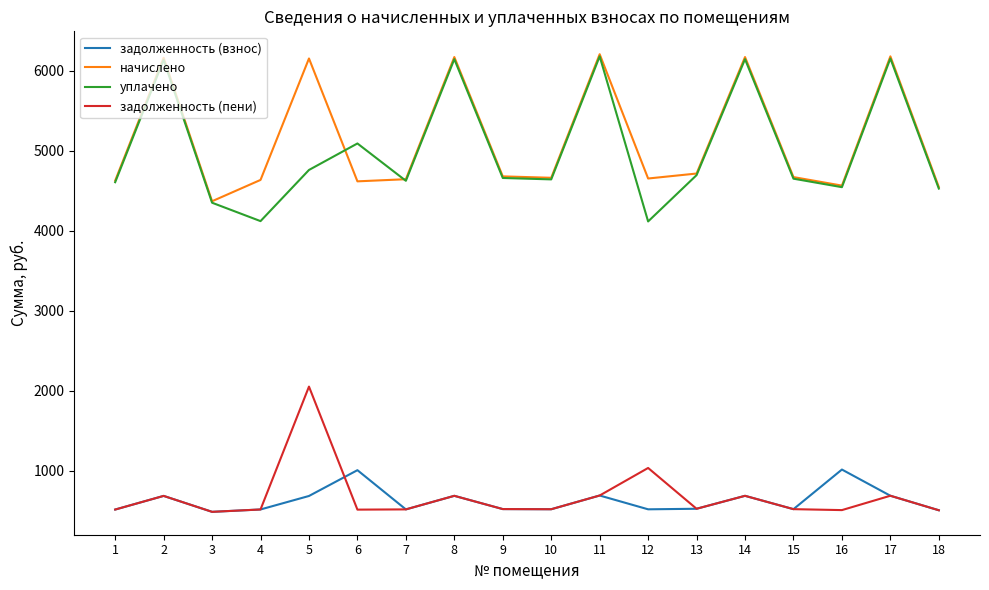

Is the value of начислено at 9 greater than the value of уплачено at 4?

Yes